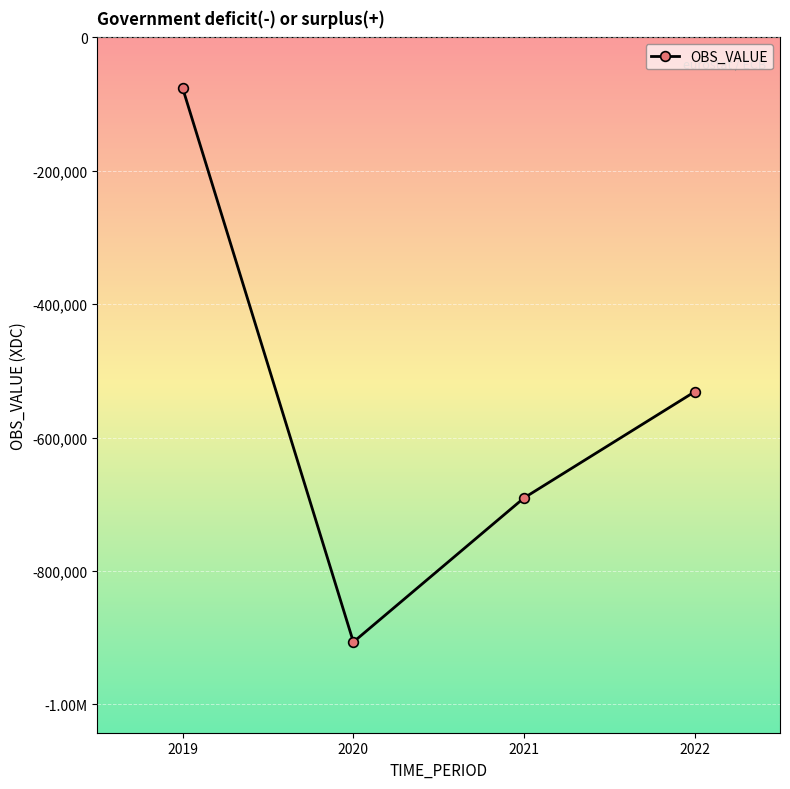

Is this an area chart (filled region under the line)?

No